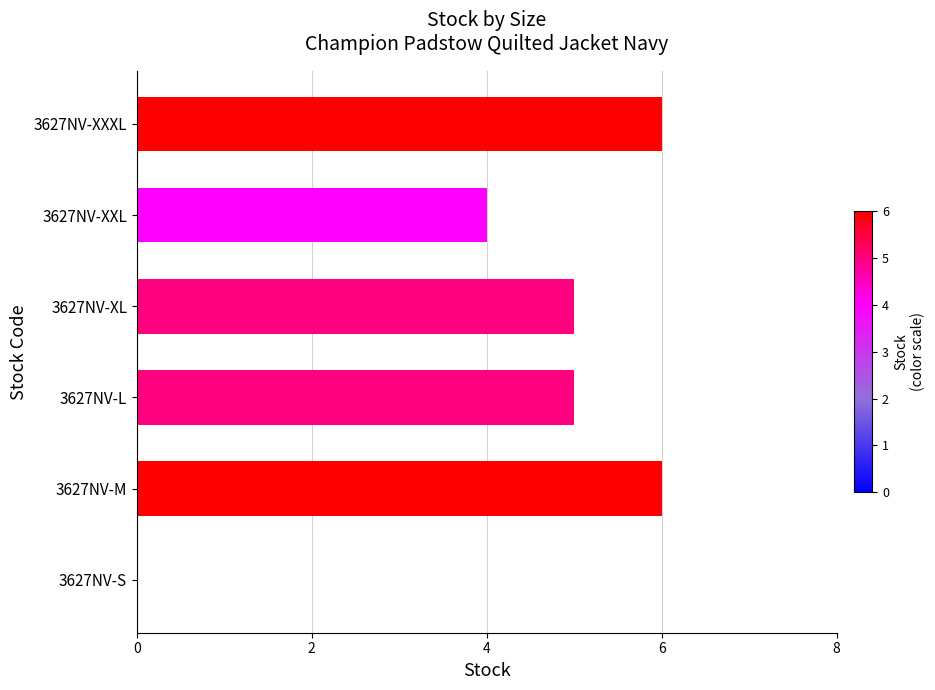

At which label is the value closest to 3?

3627NV-XXL